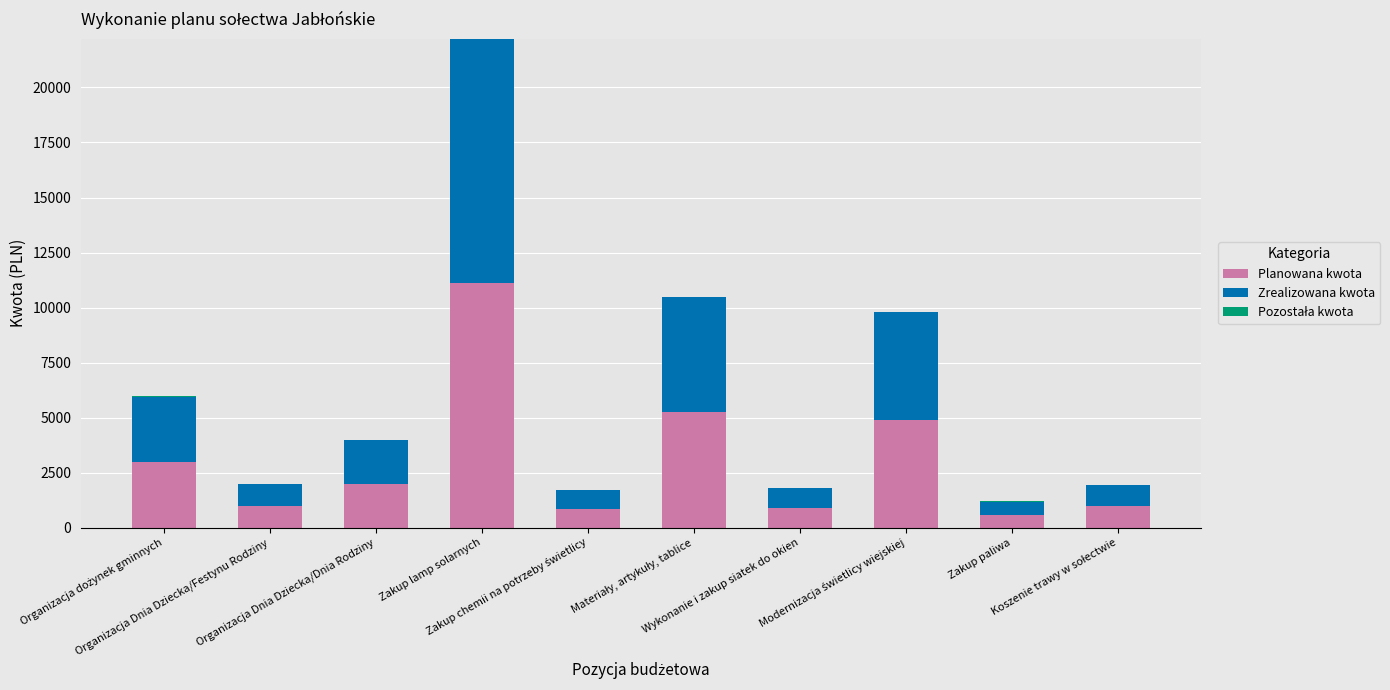

What is the maximum value for Planowana kwota?

11106.9